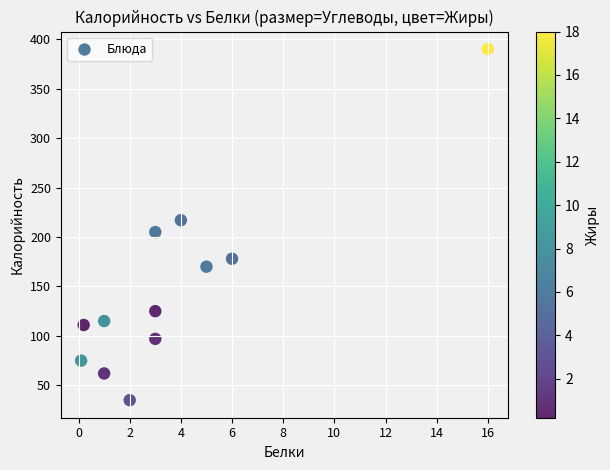

What is the average Y value?

148